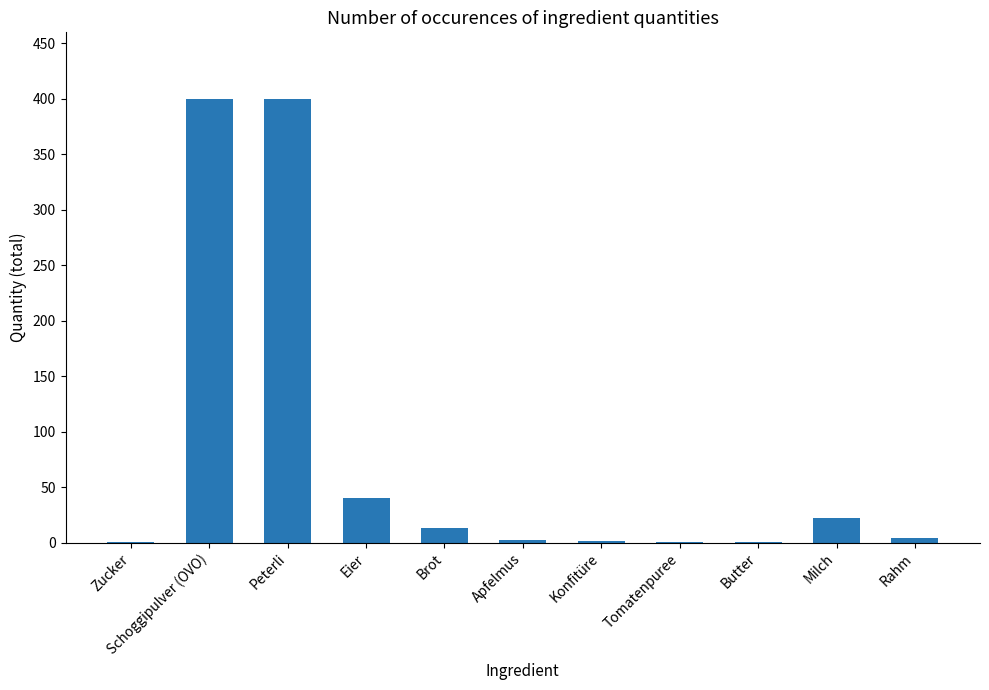

What is the greatest value displayed?

400.0